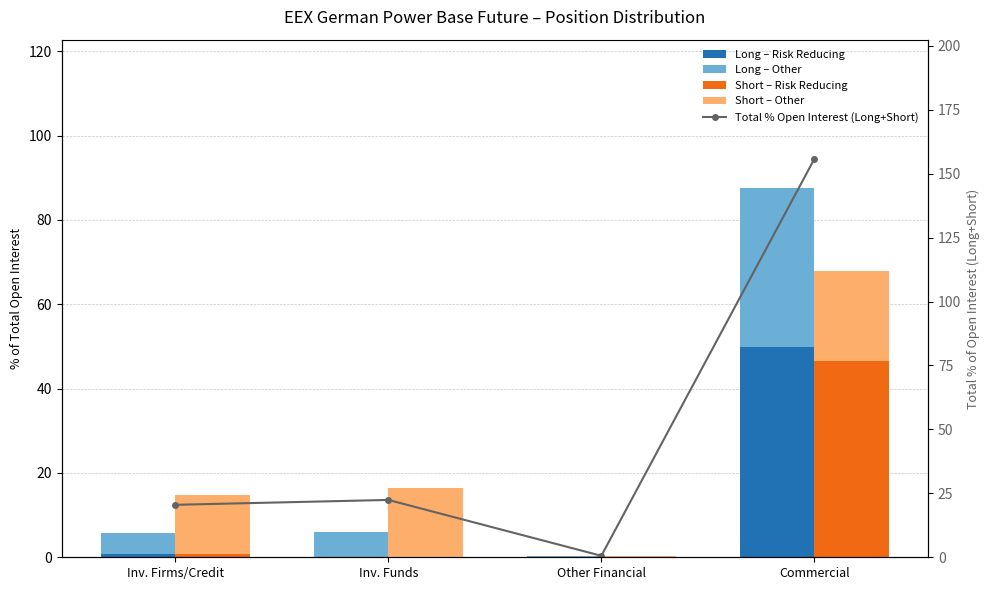

How many distinct data groups are displayed?

5